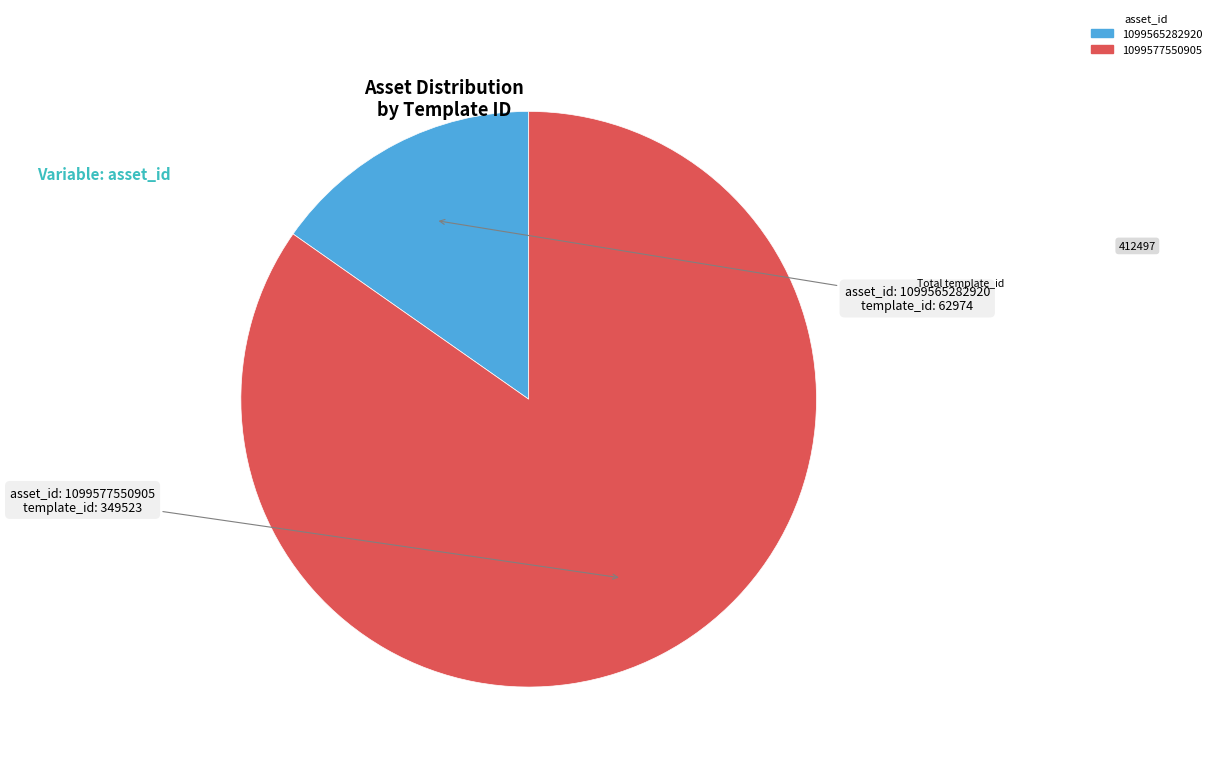

What is the ratio of the value at 1099565282920 to the value at 1099577550905?

0.2